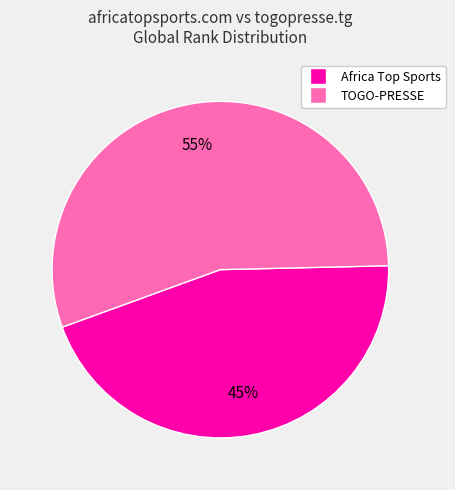

How many slices are in this pie chart?

2